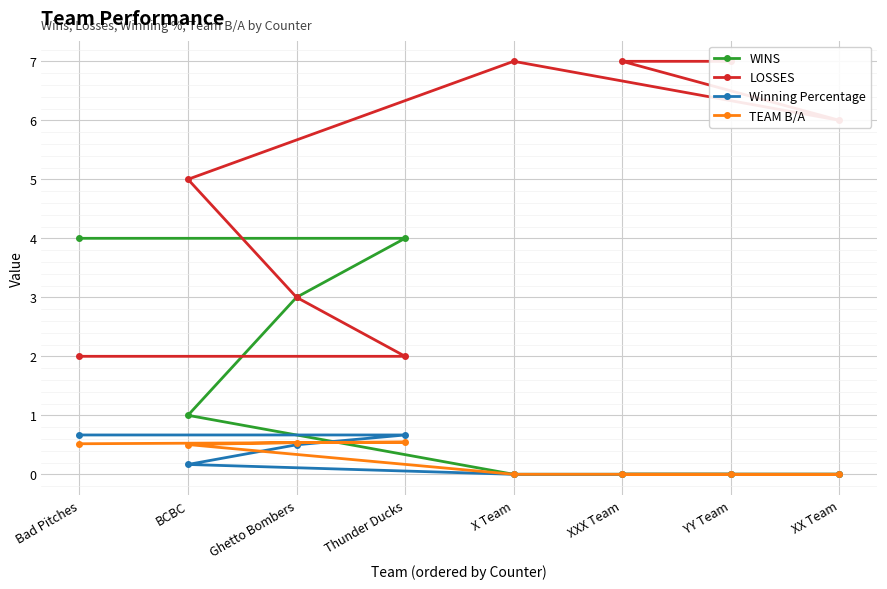

At how many categories does at least one series exceed 6?

3